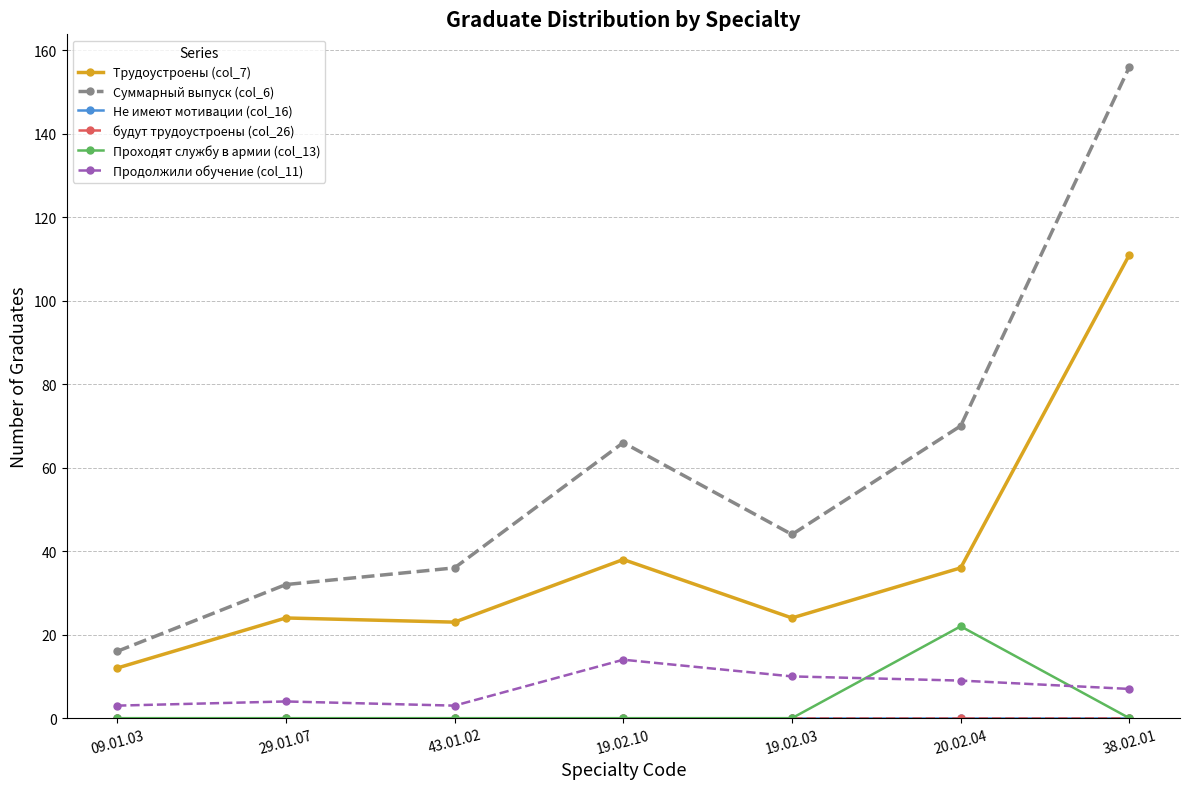

What is the spread (max minus min) of values at 20.02.04?

70